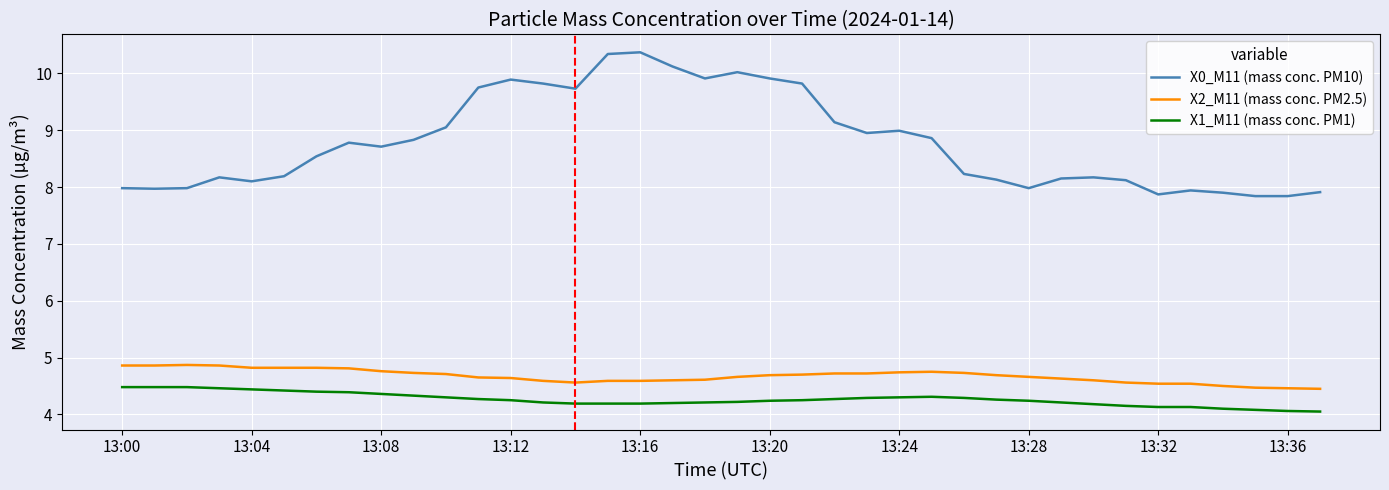

Which series has the largest range (max minus min)?

X0_M11 (mass conc. PM10)